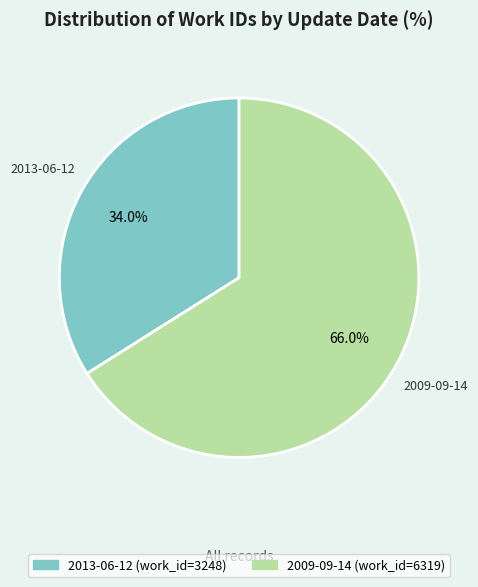

How many segments does this pie chart have?

2